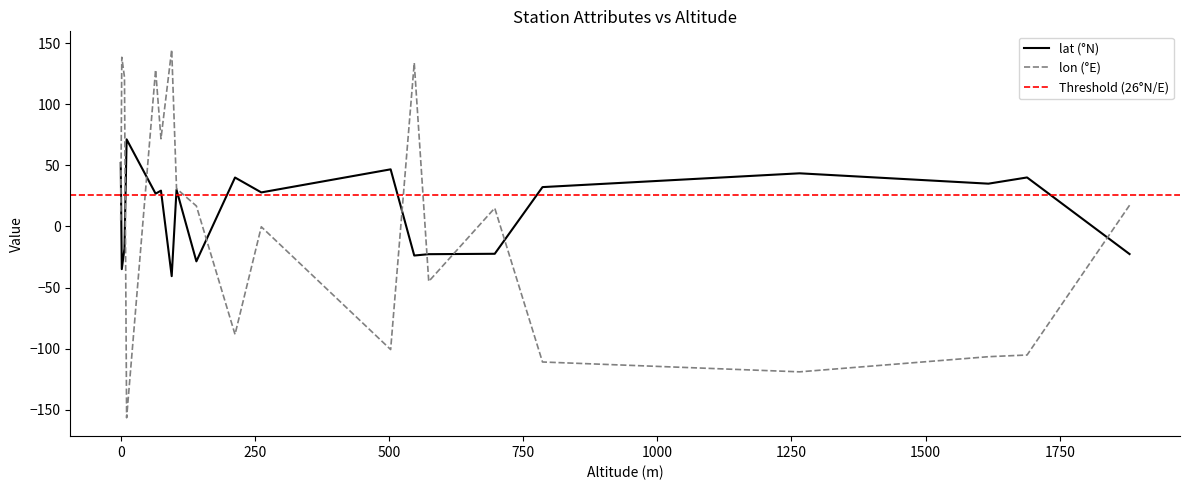

What is the minimum value for lon (°E)?

-156.6